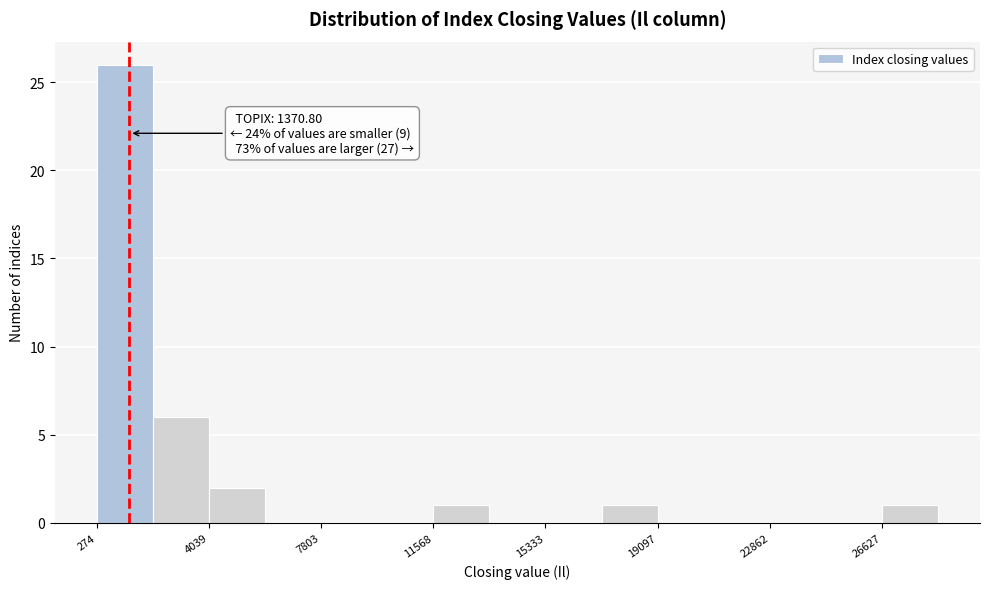

Read against the x-axis, roughly where is the centre of the tallest bar?

1000